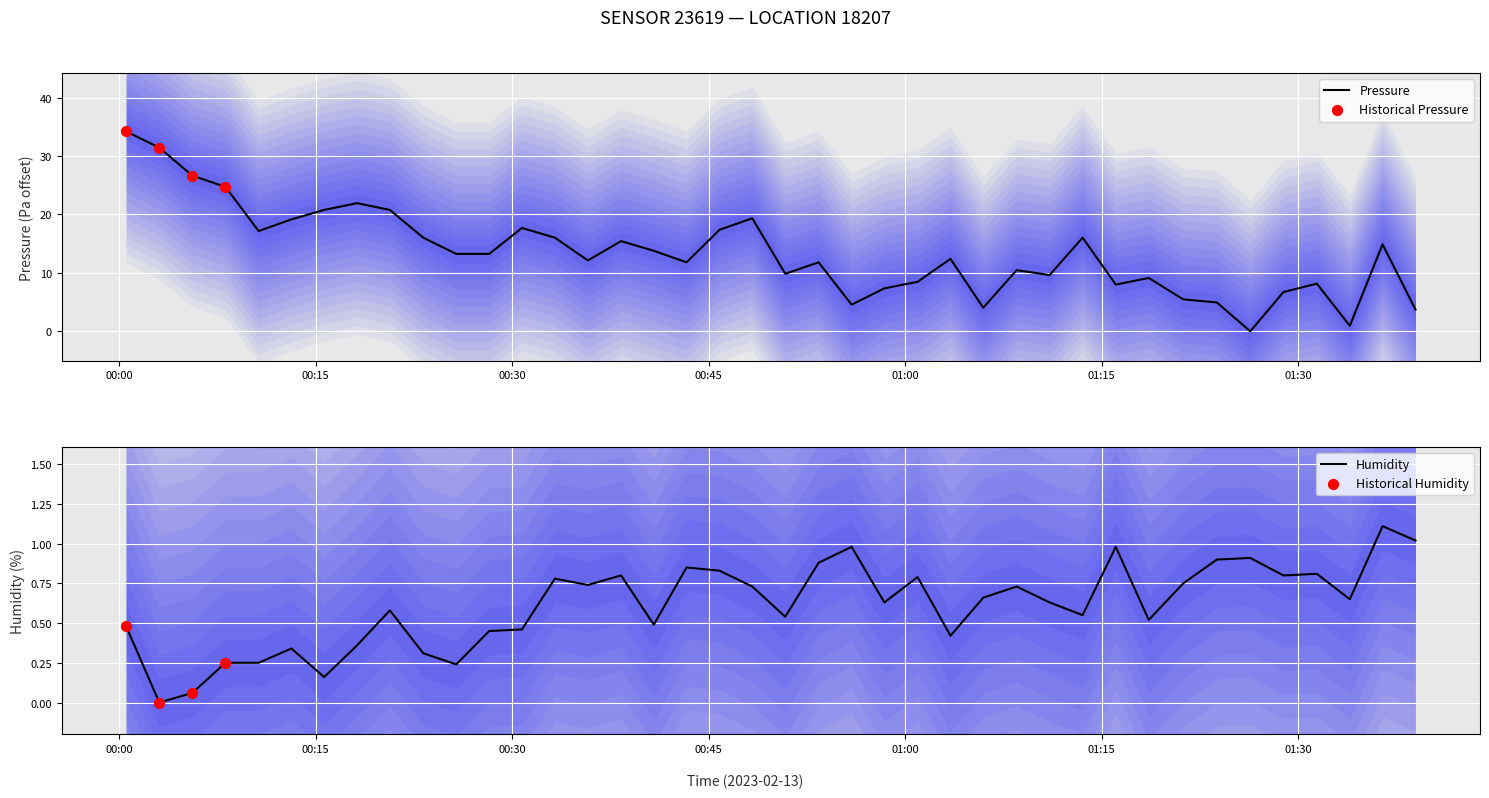

Which series reaches the minimum Y coordinate?

pressure